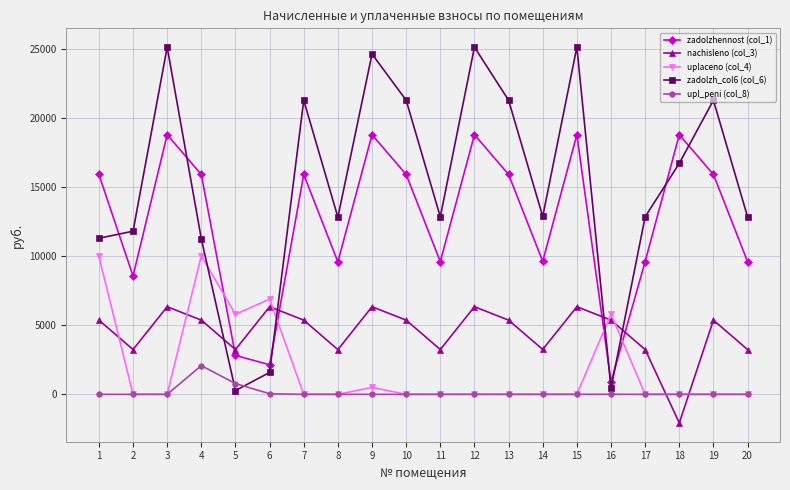

How many lines are shown in the chart?

5